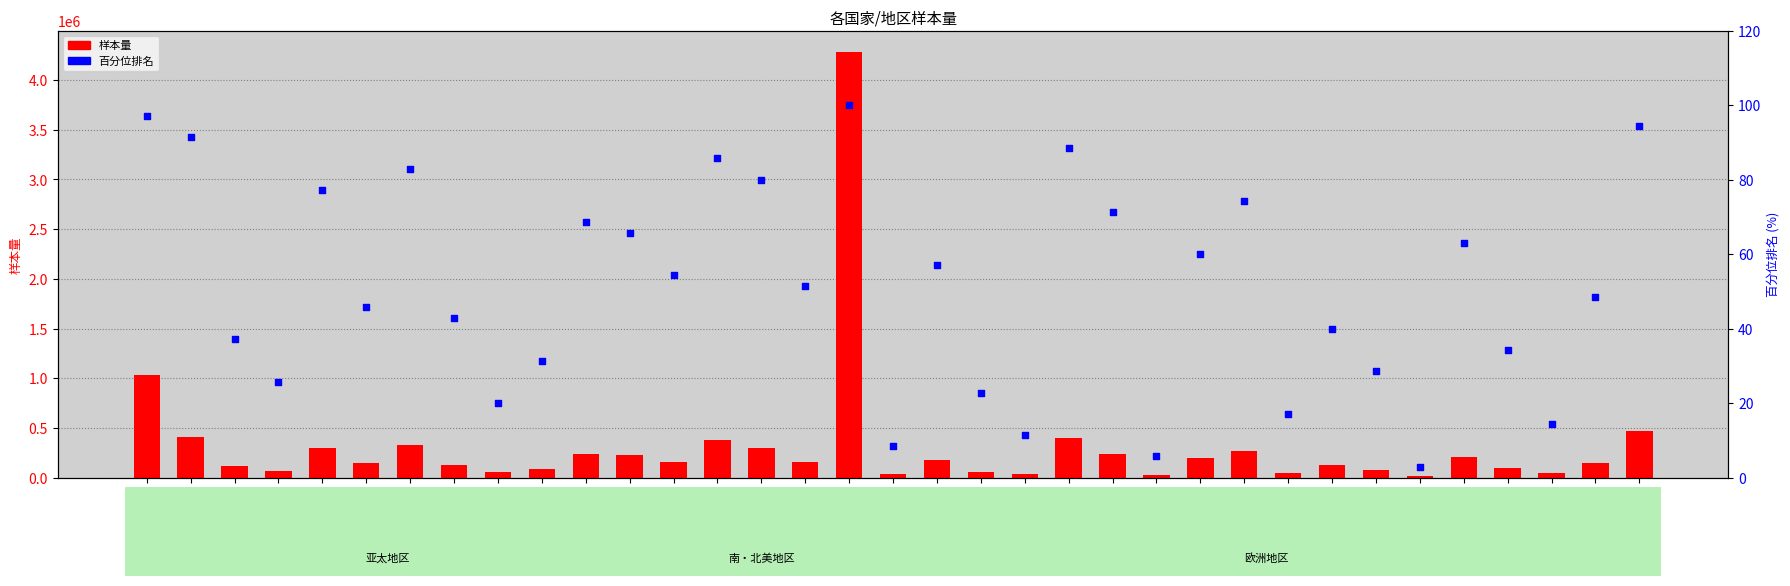

At how many categories does at least one series exceed 3407631?

1